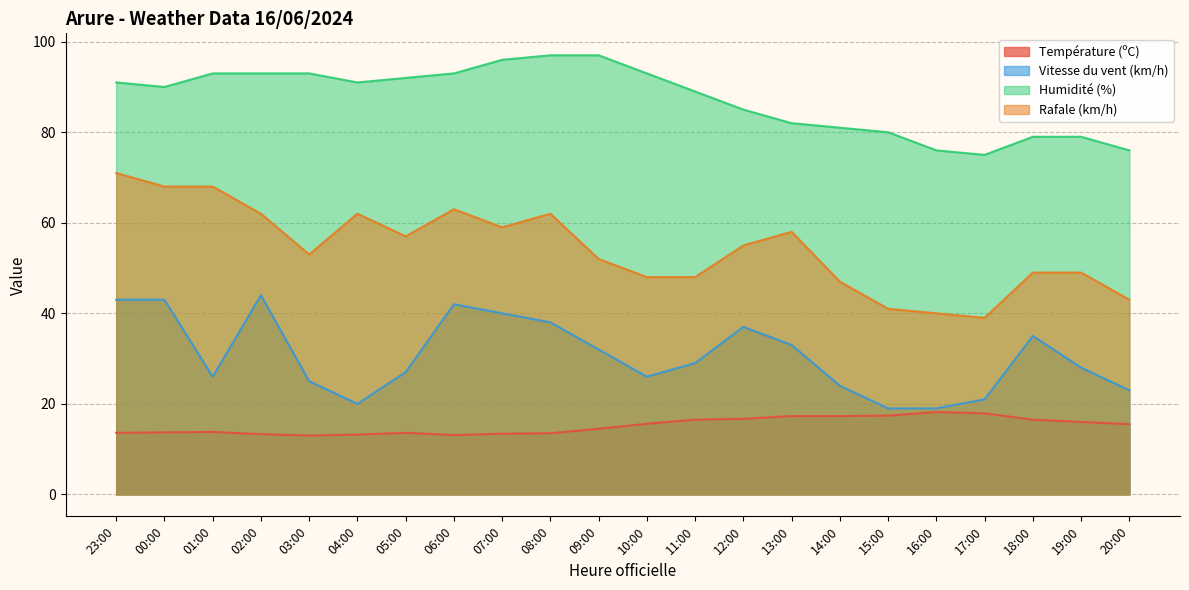

True or false: Vitesse du vent (km/h) has a value of 43.8 at 03:00.

False